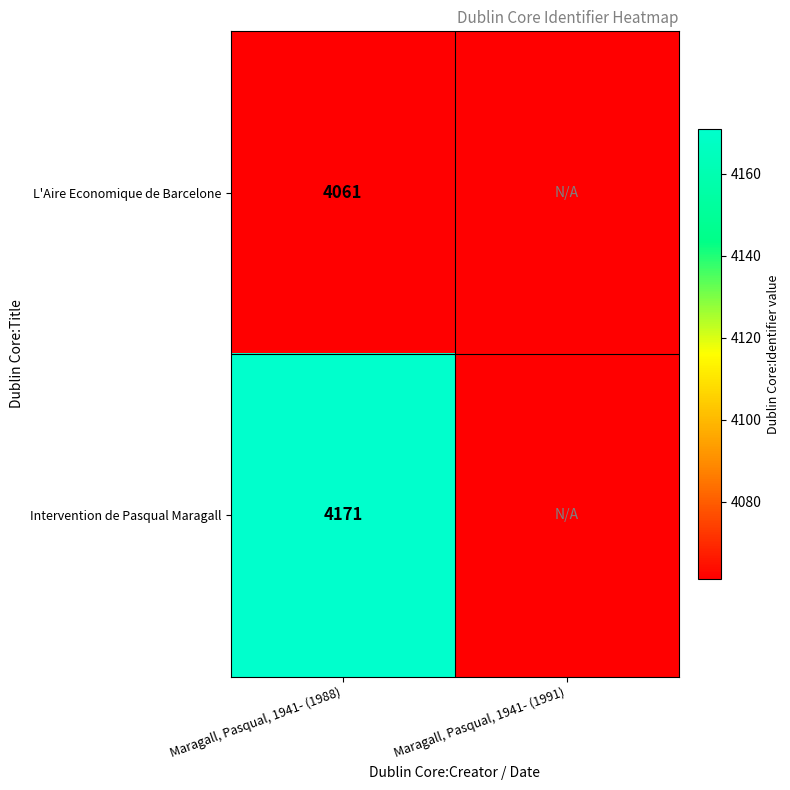

The value of Intervention de Pasqual Maragall at Maragall, Pasqual, 1941- (1988) is 1841. True or false?

False